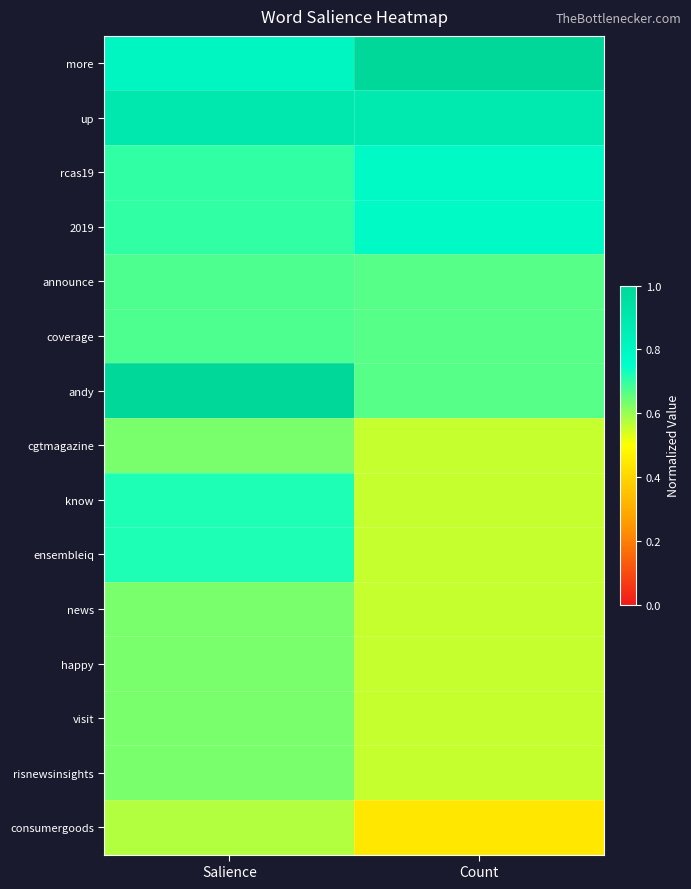

What is the total value across all series at Salience?

10.6